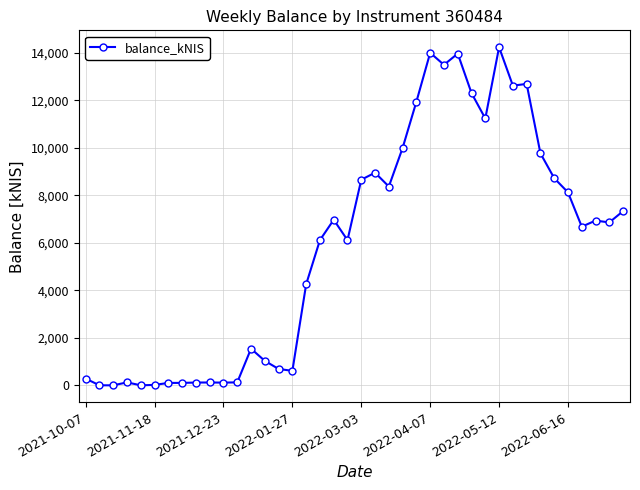

True or false: the data has more than 1 interior local peaks.

True